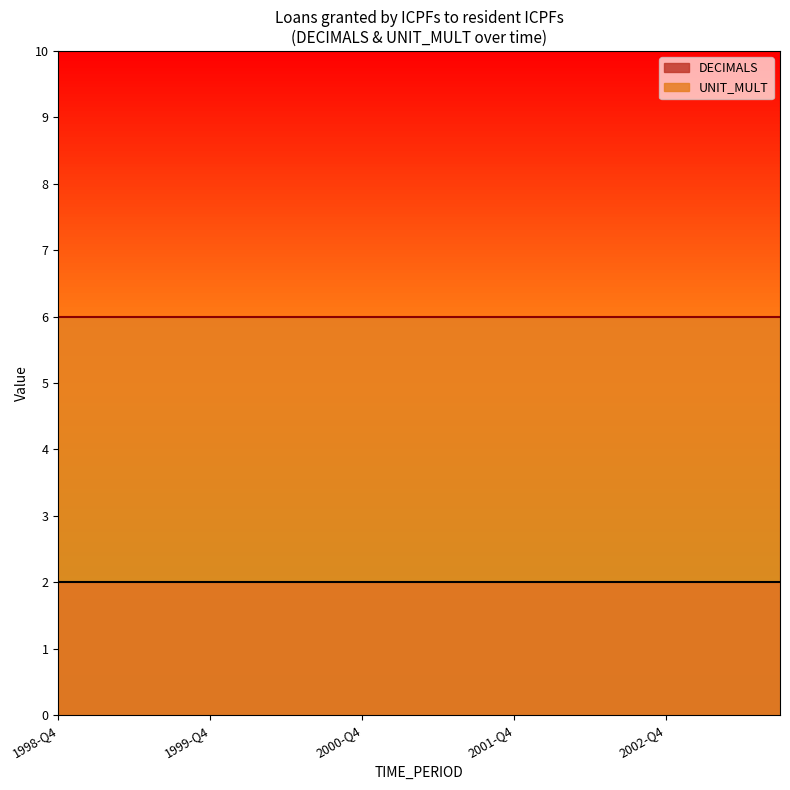

True or false: UNIT_MULT and DECIMALS intersect in this chart.

False